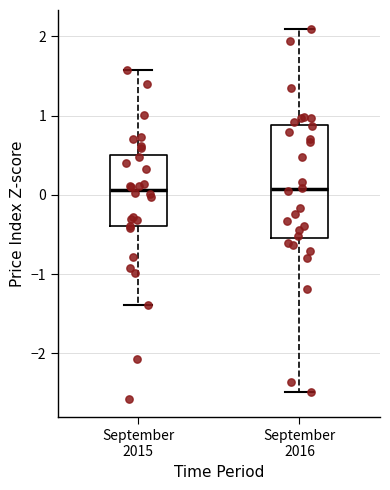

Reading left to right, transcribe this box plot: for each box, give where its median line is, the range the box spans, and where its two whiskers end, as read against the y-axis. The values are not printed on the chart, so give them approximately, as read against the axis.

September 2015: median 0.1, box -0.4 to 0.5, whiskers -1.4 to 1.6
September 2016: median 0.1, box -0.5 to 0.9, whiskers -2.5 to 2.1